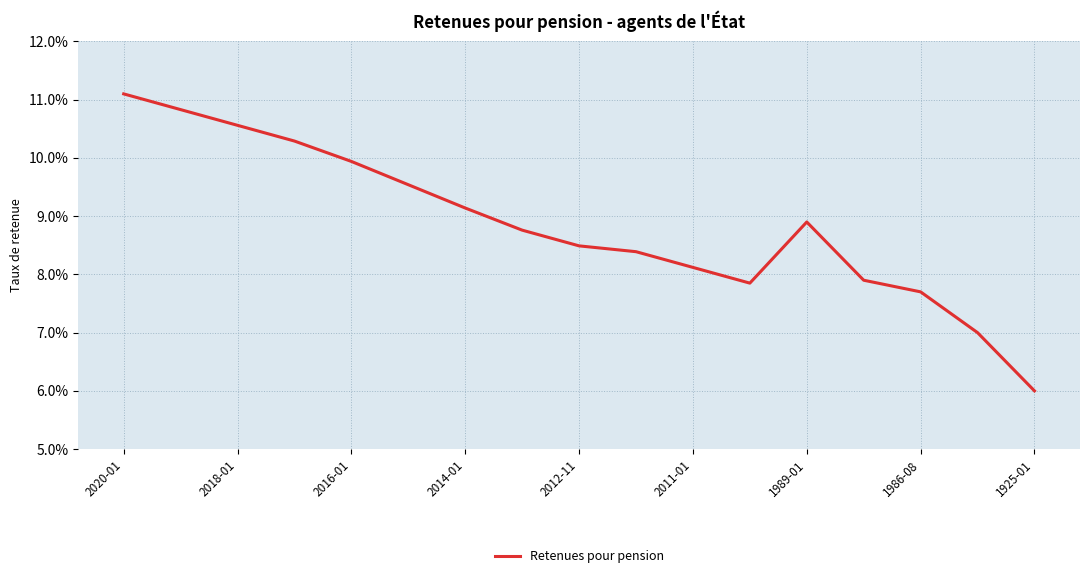

True or false: there are more than 0 points higher than both neighbors.

True